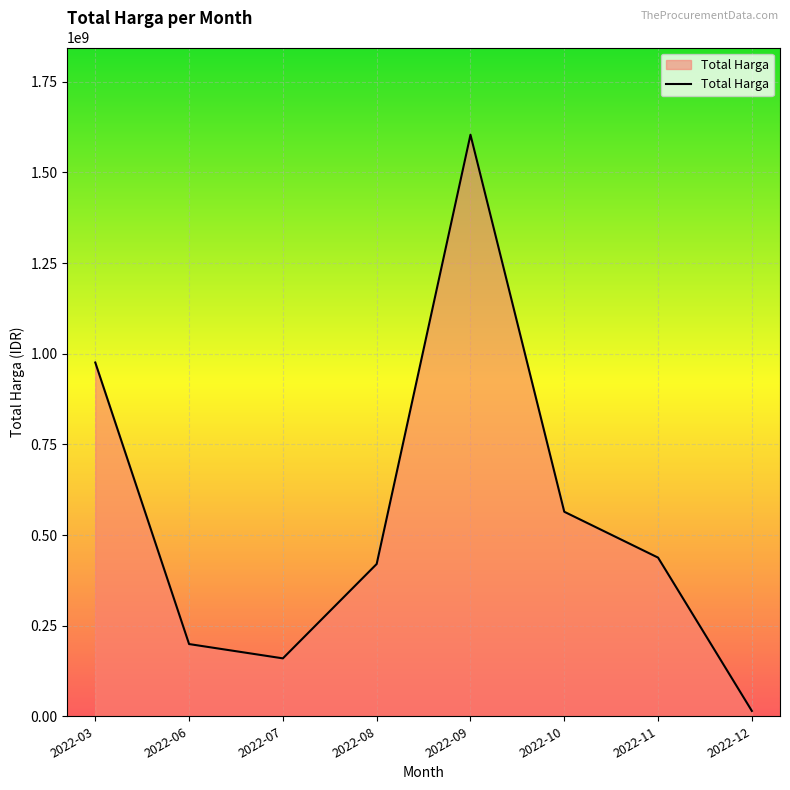

Reading right to left, extract all data points from this chart.

14750000	437660000	564171150	1604159000	420075000	159750000	199200000	975830025